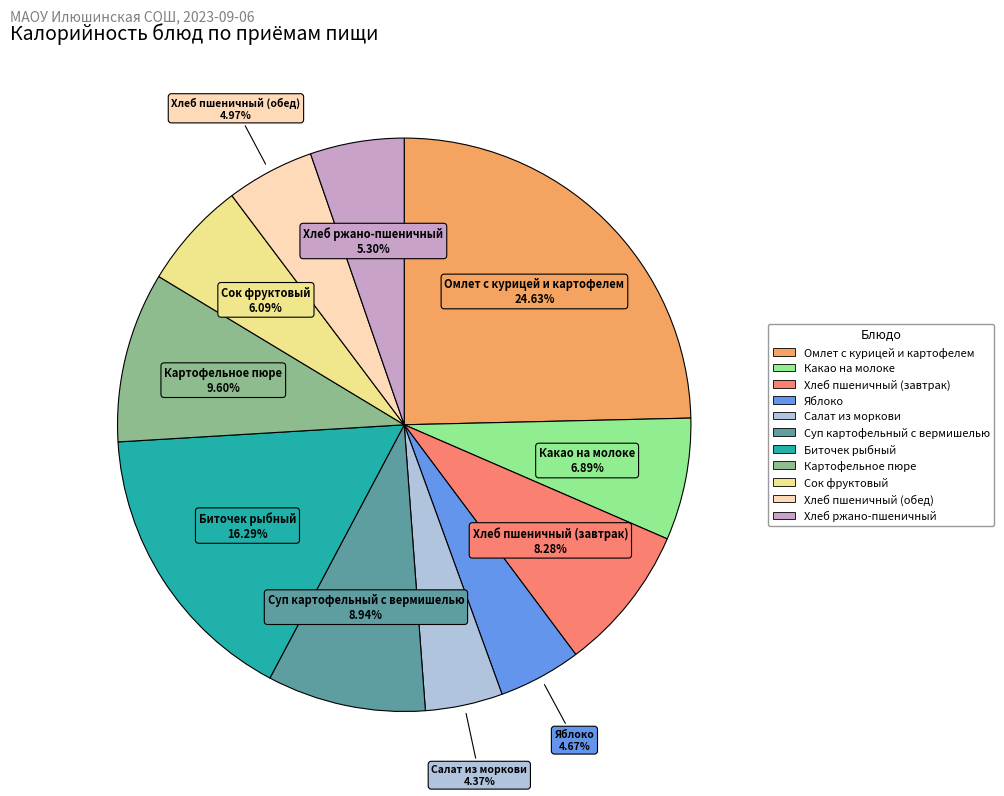

Approximately how many times larger is the value at Какао на молоке compared to Омлет с курицей и картофелем?

0.3